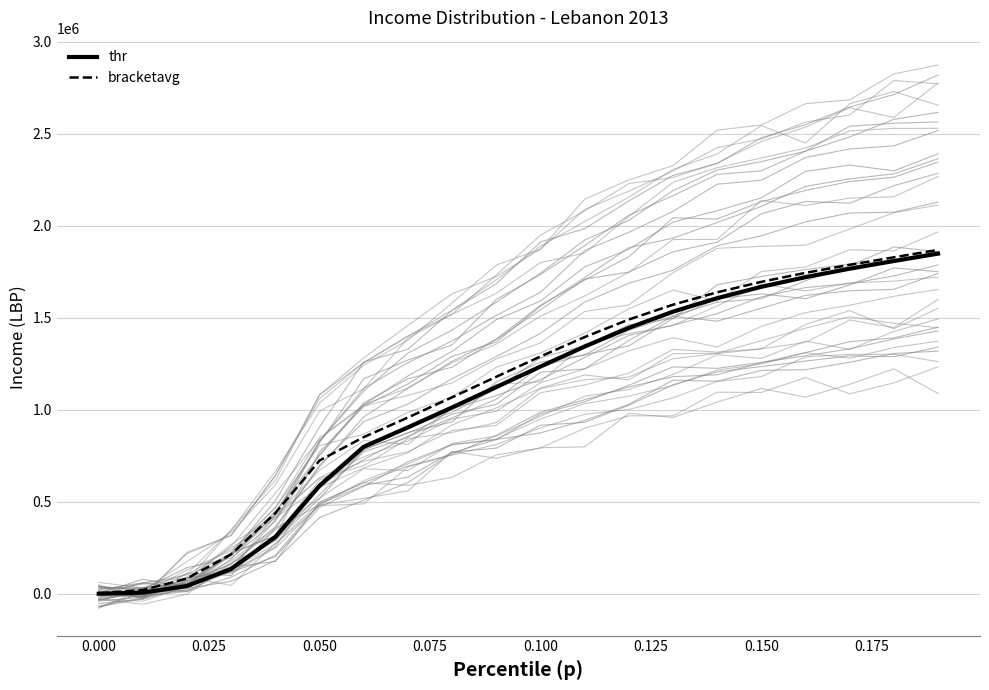

True or false: thr and bracketavg intersect in this chart.

False